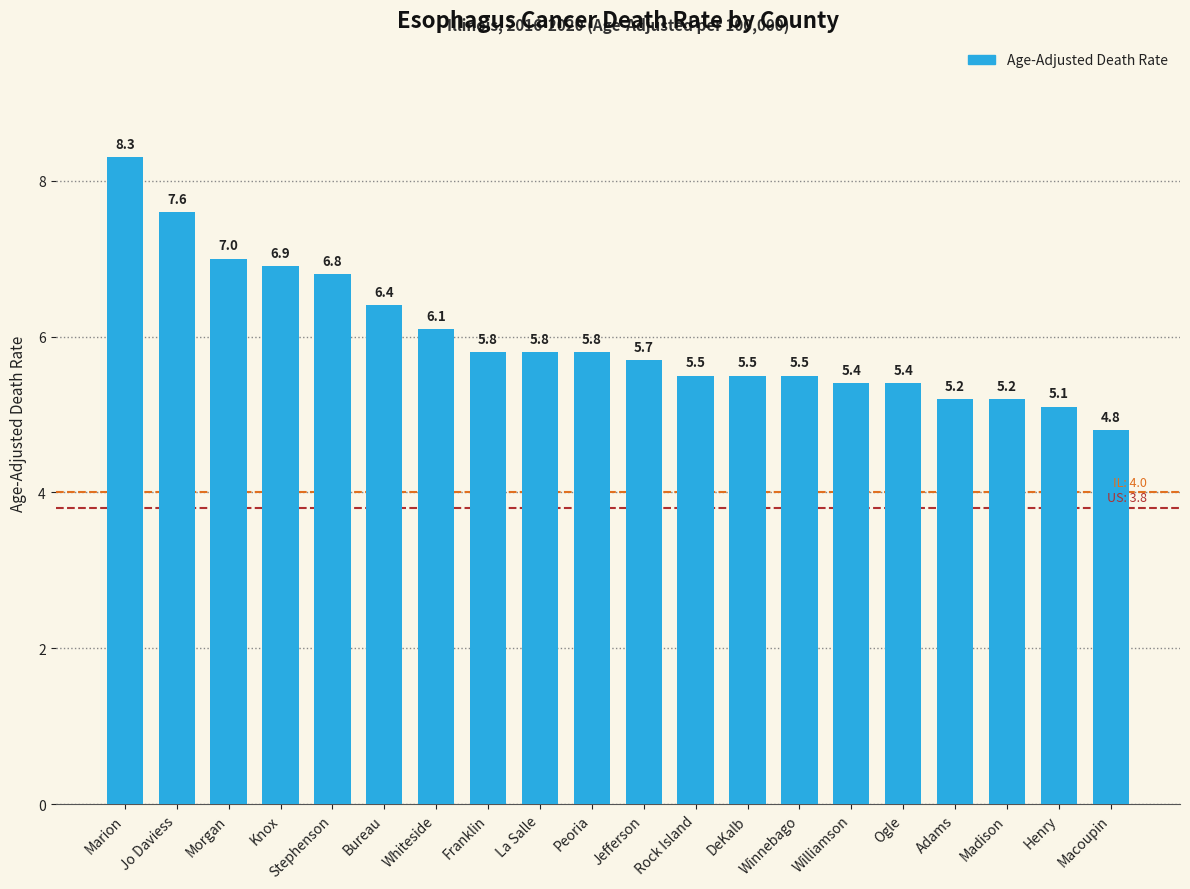

Reading left to right, what are all the values shown in this chart?

Marion=8.3	Jo Daviess=7.6	Morgan=7.0	Knox=6.9	Stephenson=6.8	Bureau=6.4	Whiteside=6.1	Franklin=5.8	La Salle=5.8	Peoria=5.8	Jefferson=5.7	Rock Island=5.5	DeKalb=5.5	Winnebago=5.5	Williamson=5.4	Ogle=5.4	Adams=5.2	Madison=5.2	Henry=5.1	Macoupin=4.8